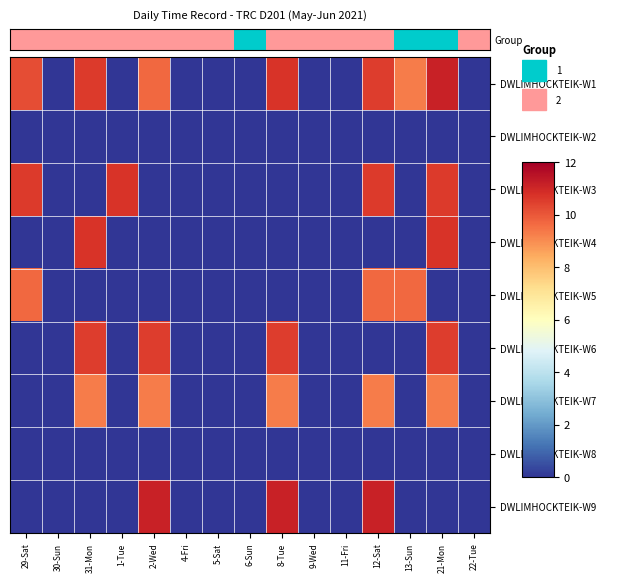

Between 5-Sat and 9-Wed, which series saw the biggest shift?

DWLIMHOCKTEIK-W1